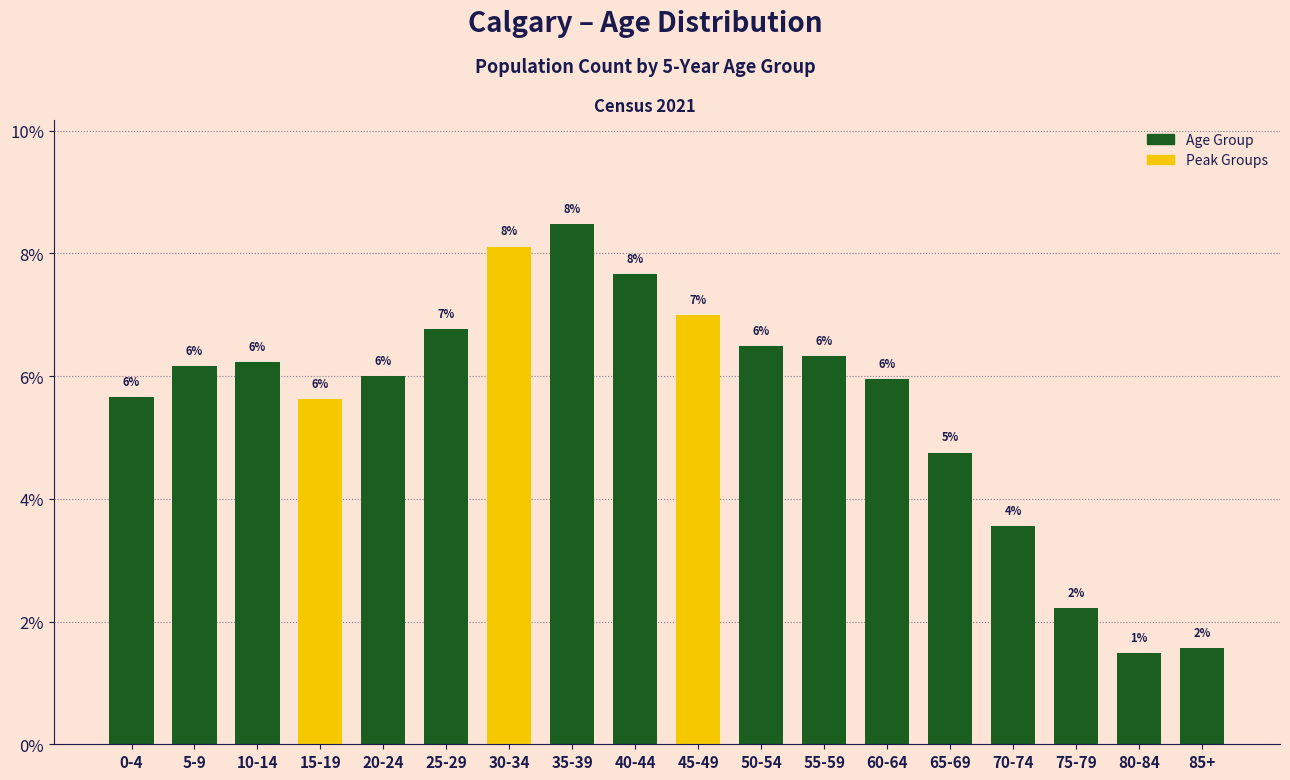

What is the label of the 13th bar from the right?

25-29